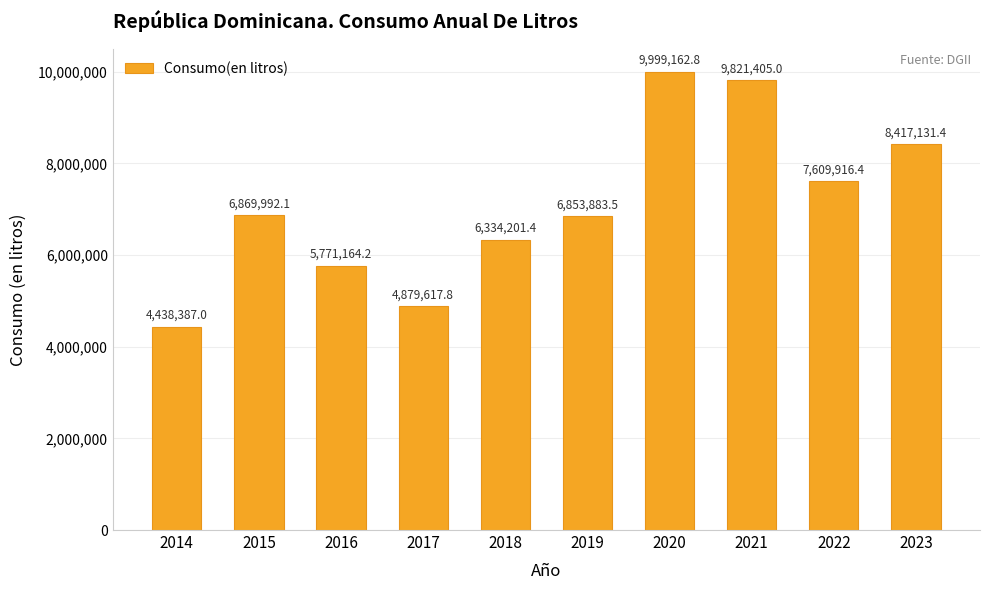

Is it true that the value at 2020 is 14476229.7?

False